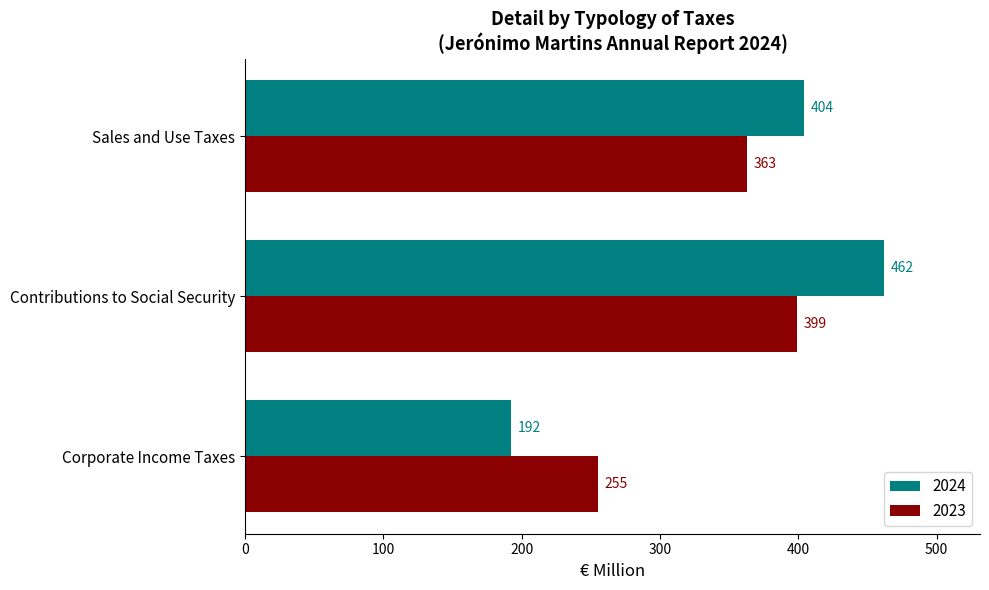

At how many categories does at least one series exceed 264?

2